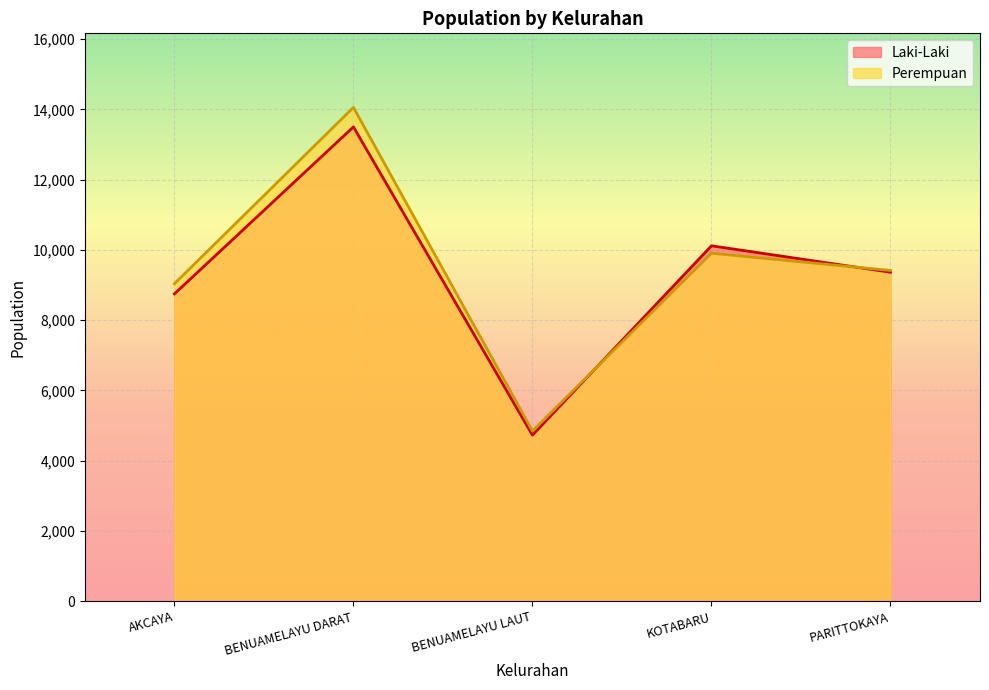

What is the sum of all Perempuan values?

47263